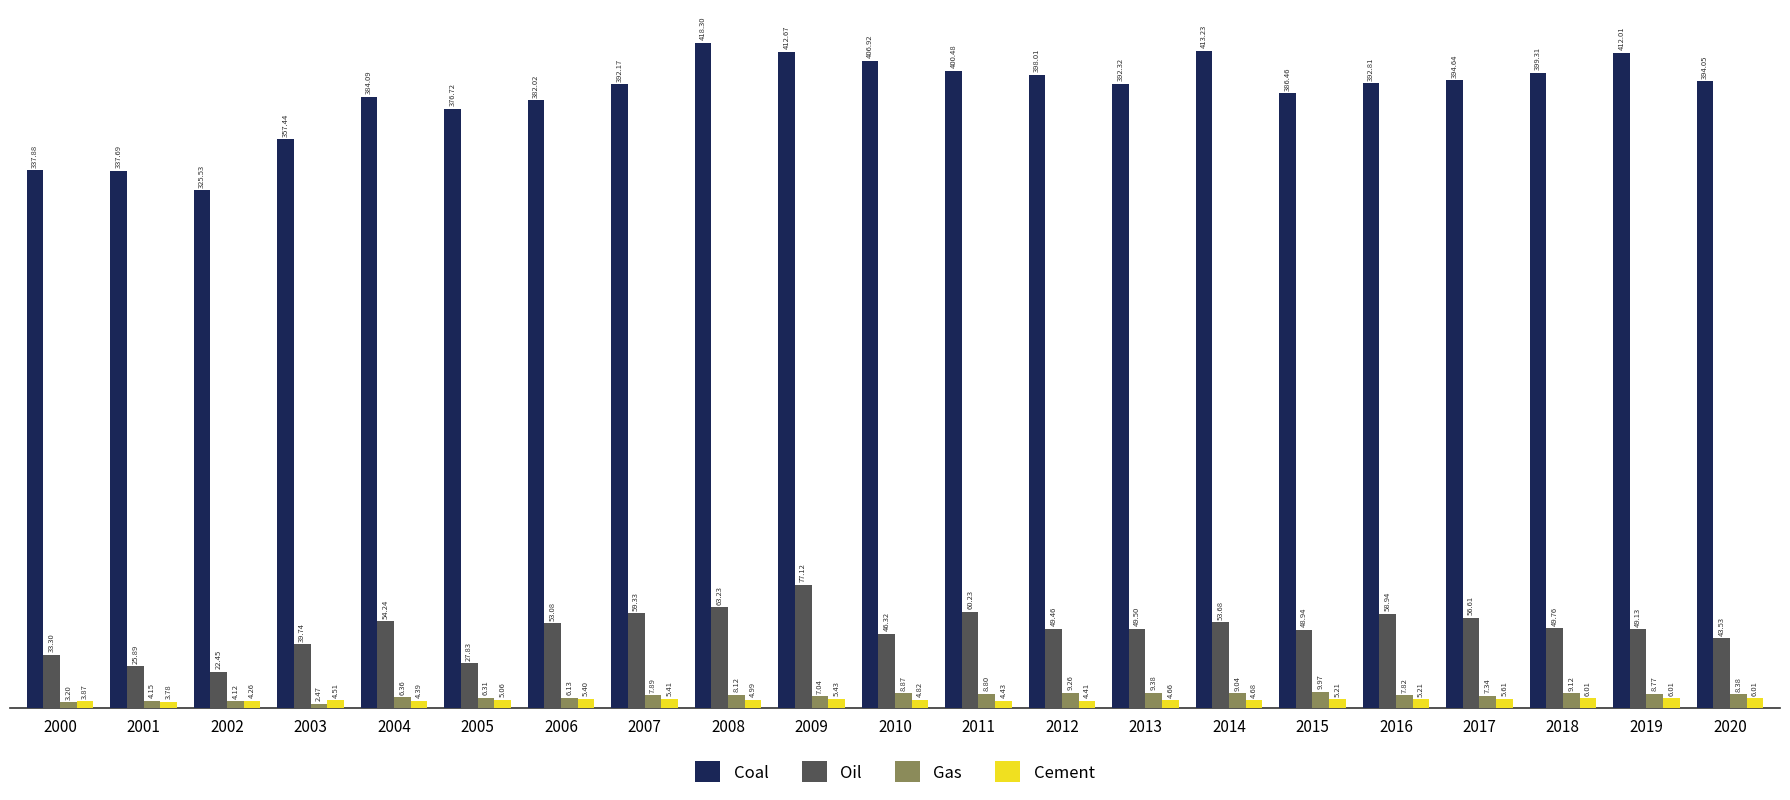

What is the difference between the maximum and minimum values in the Cement series?

2.2